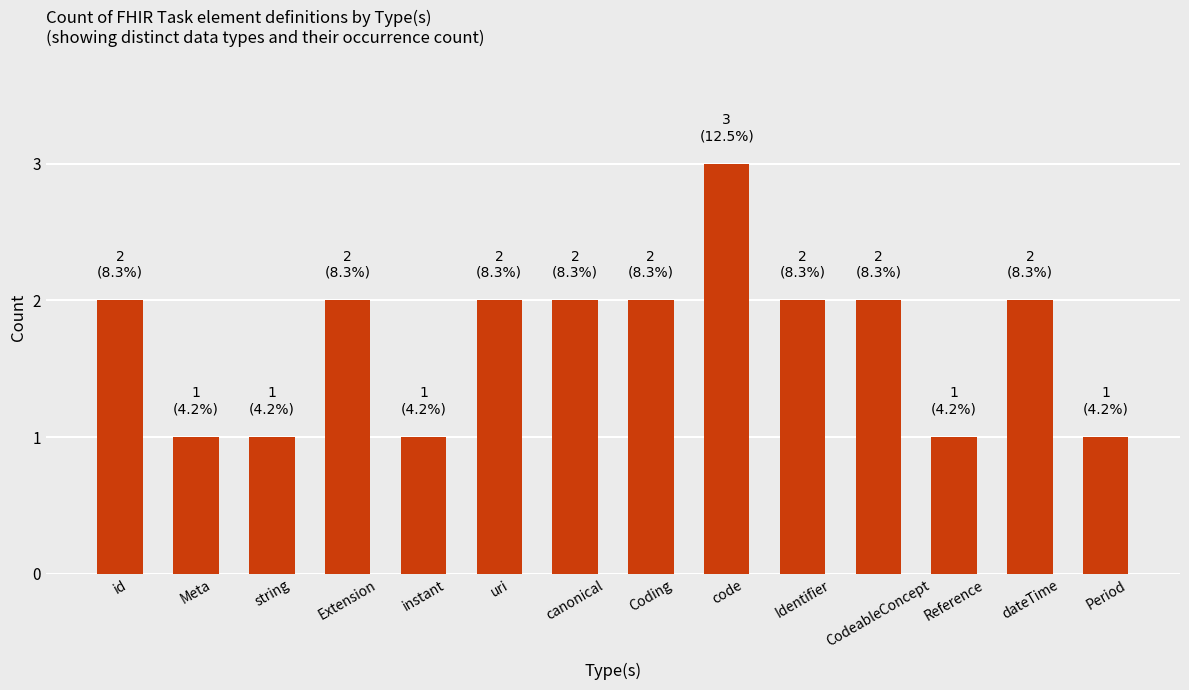

What is the sum of the values at Period and uri?

3